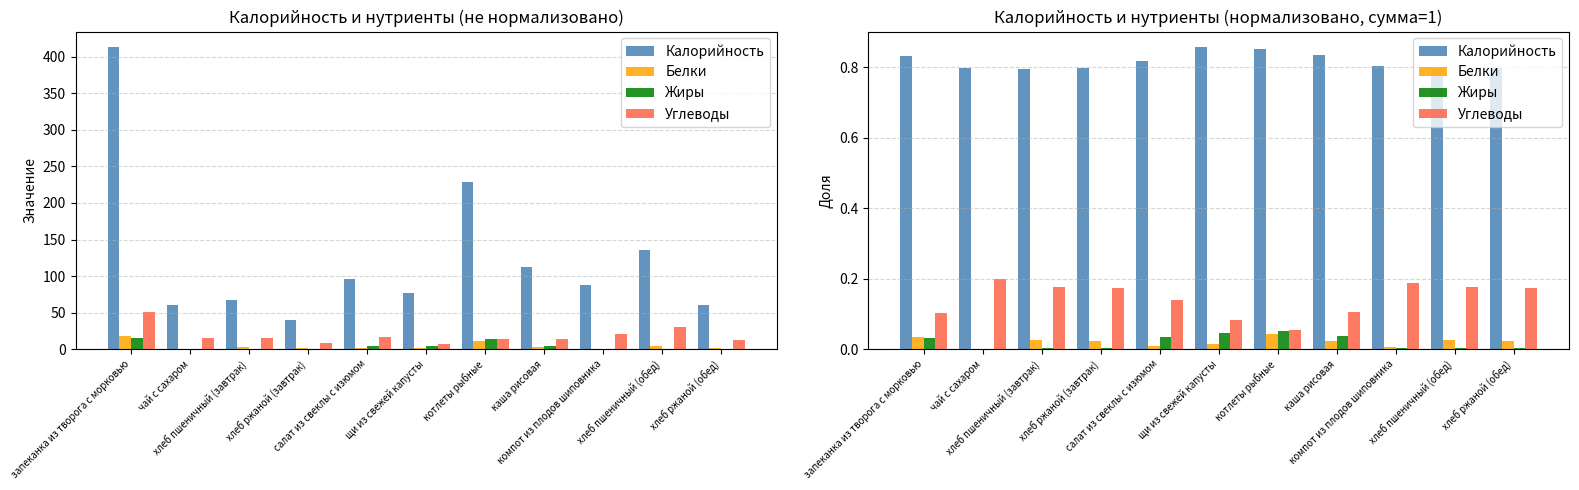

Count the number of categories in the chart.

11